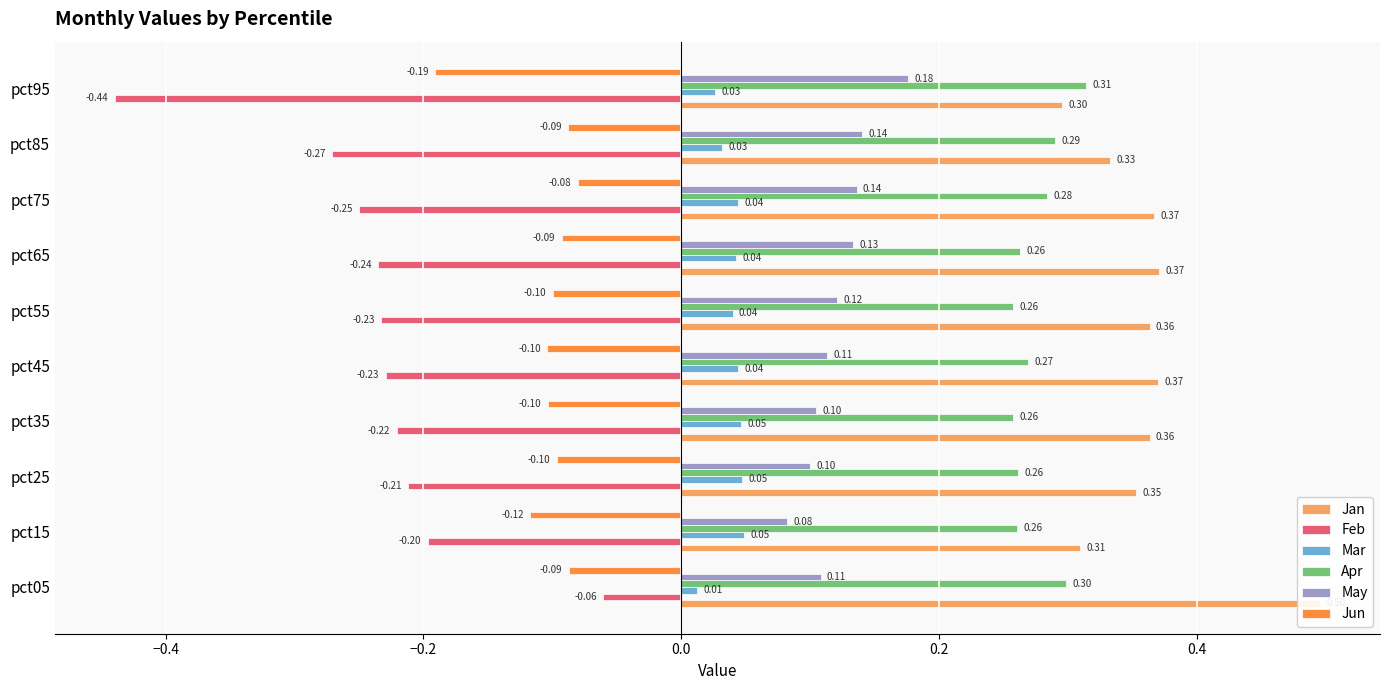

What position from the right is 7?

3